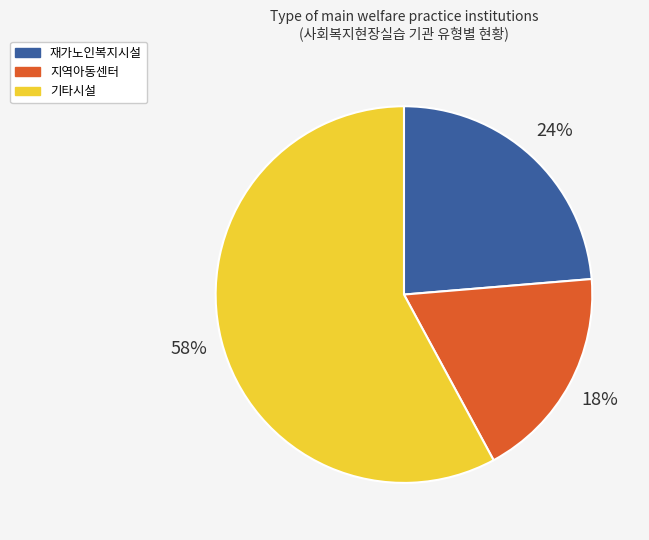

Count the number of slices in the pie.

3